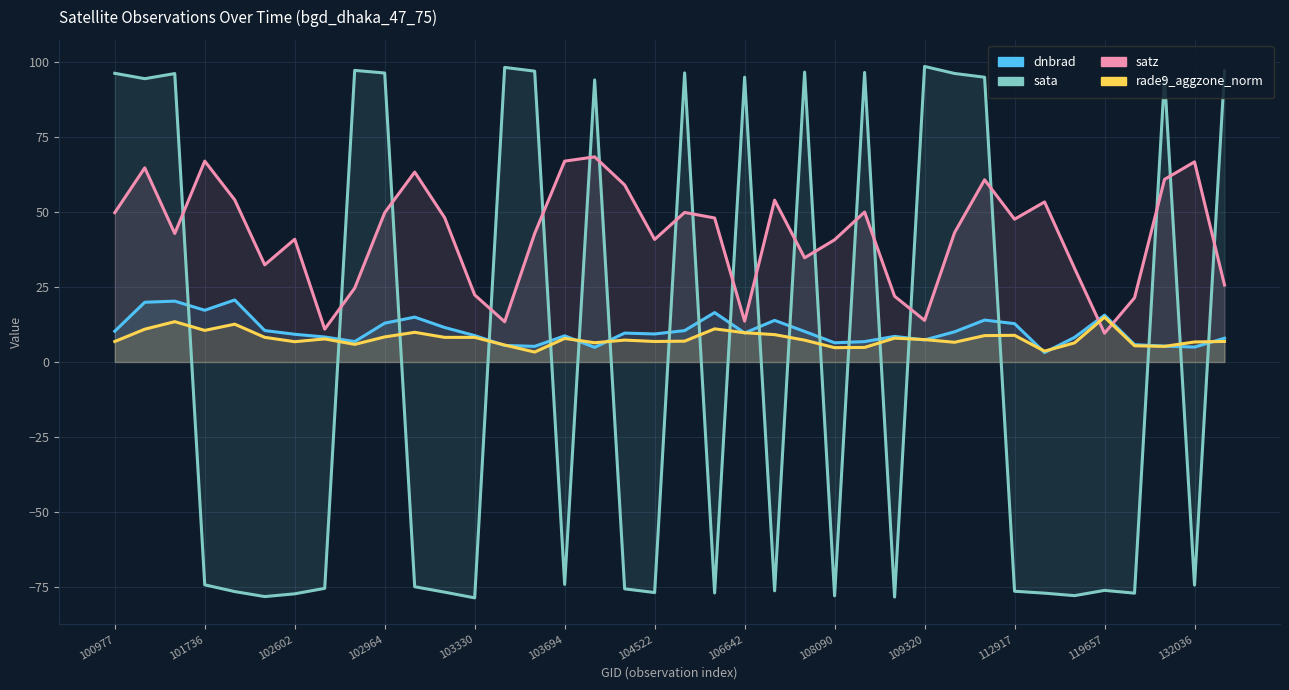

What is the total value across all series at 13?

122.8